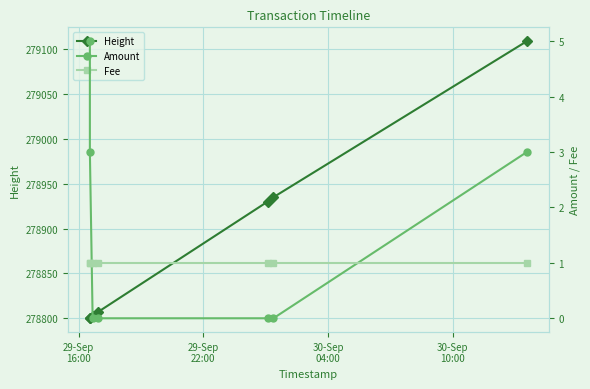

Is this an area chart (filled region under the line)?

No